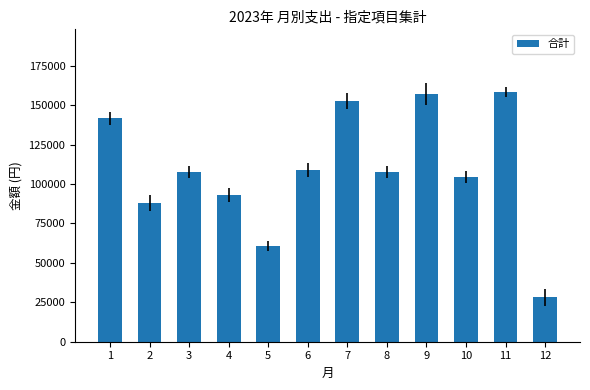

How many distinct data groups are displayed?

1